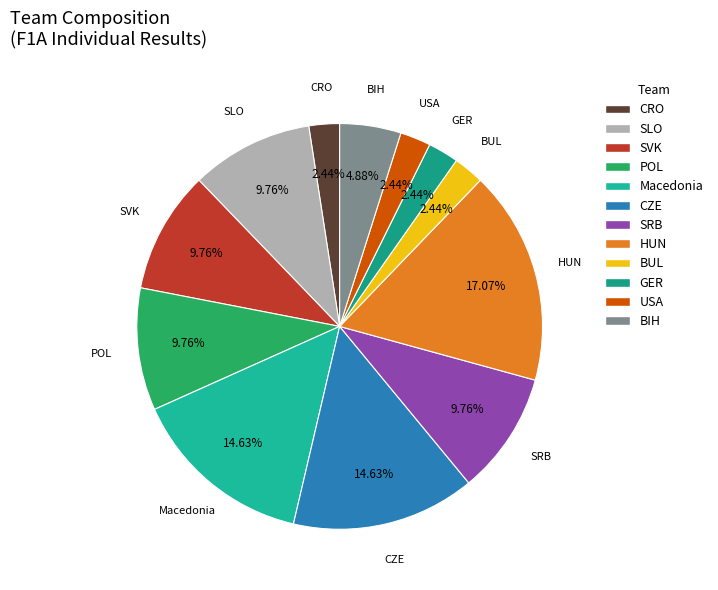

What is the largest slice in the pie chart?

HUN